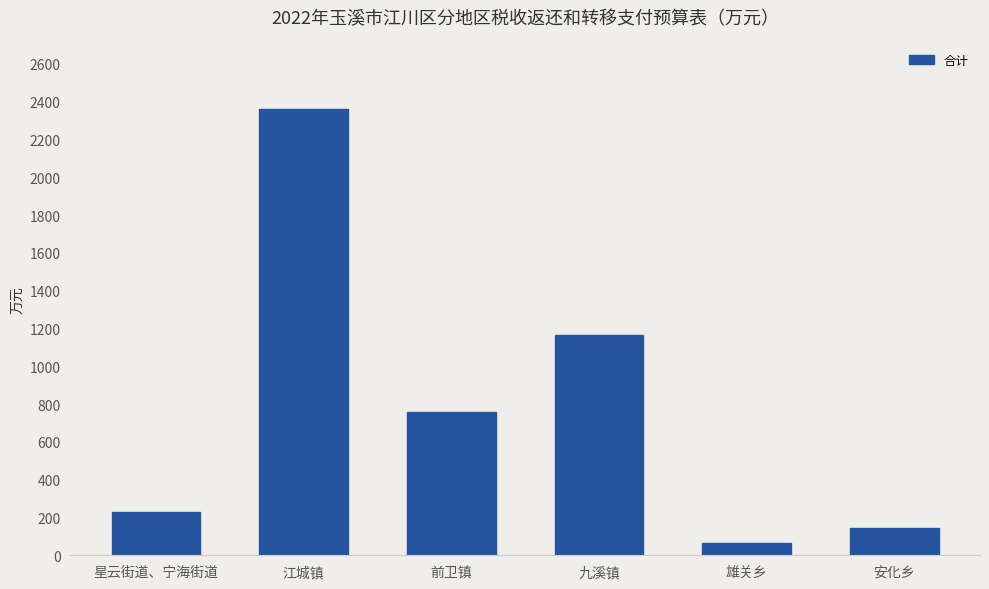

What is the approximate value at 江城镇, to the nearest 100?

2400